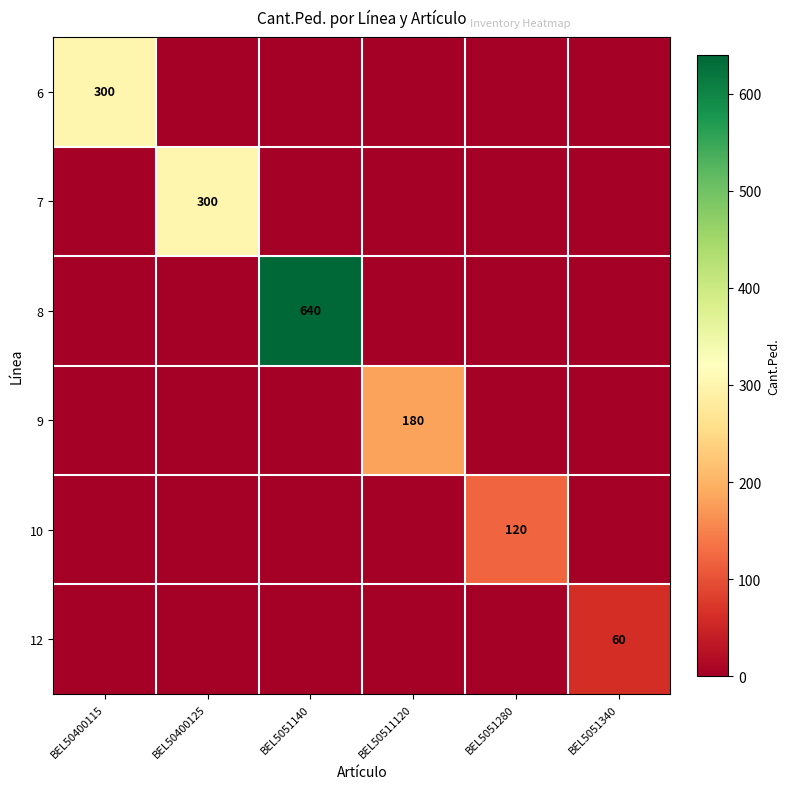

The value of 9 at BEL50511120 is 63. True or false?

False